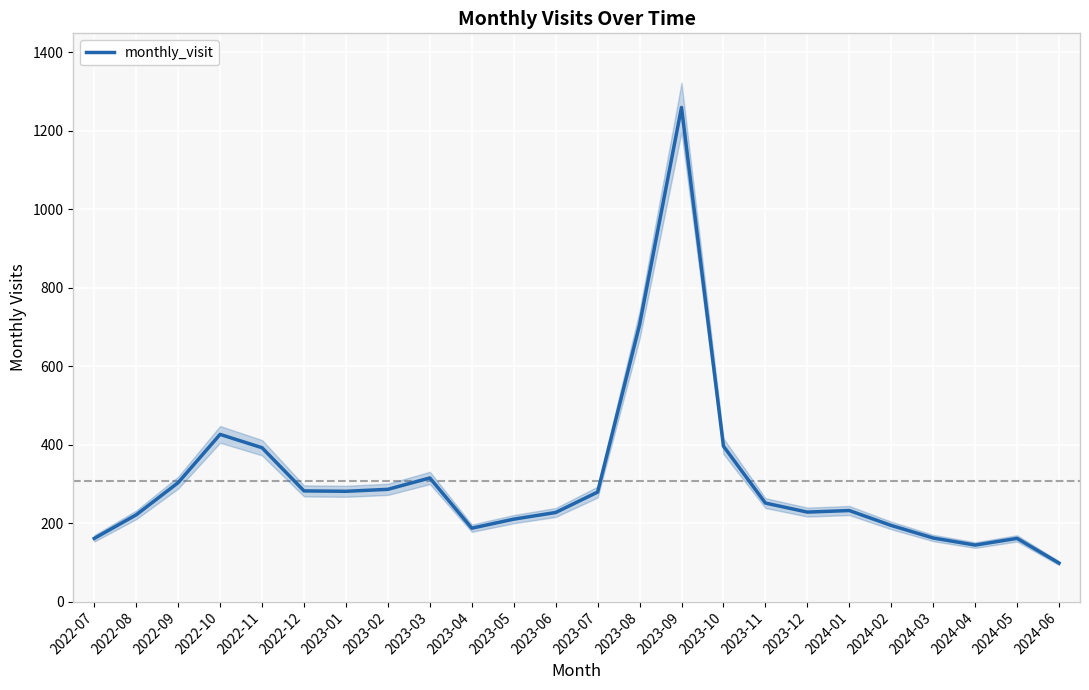

What is the average value?

308